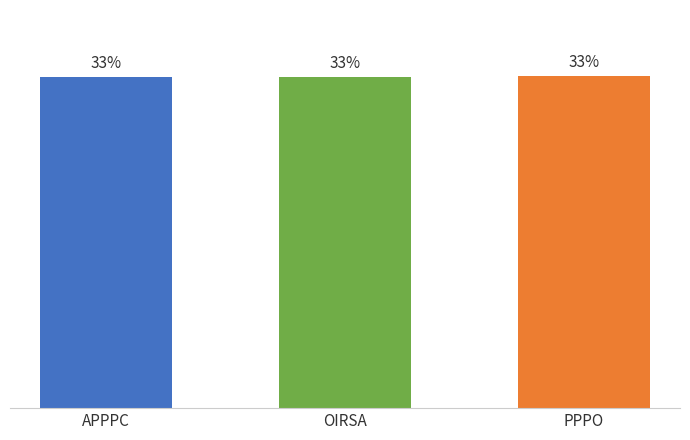

What is the ratio of the value at PPPO to the value at OIRSA?

1.0